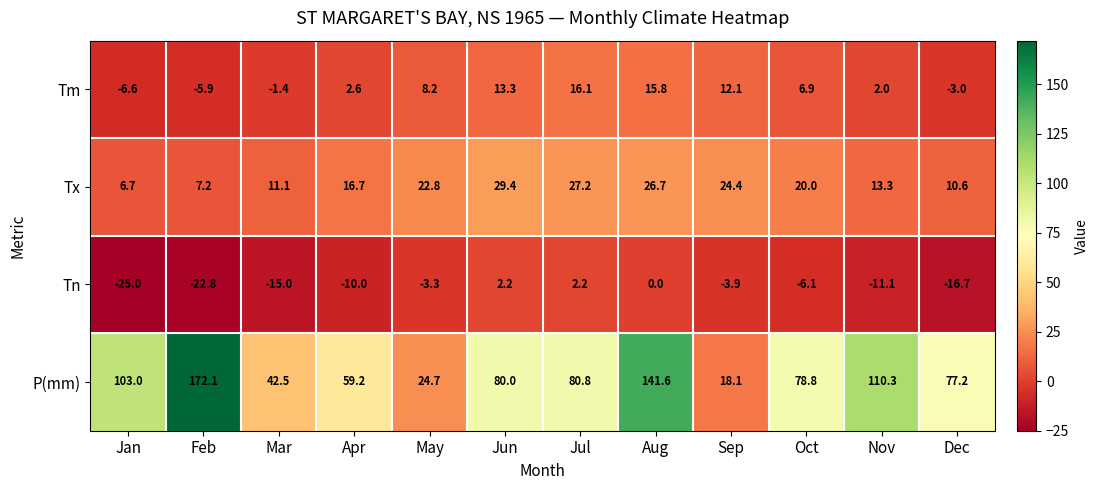

At which category does the chart reach its peak across all series?

Feb